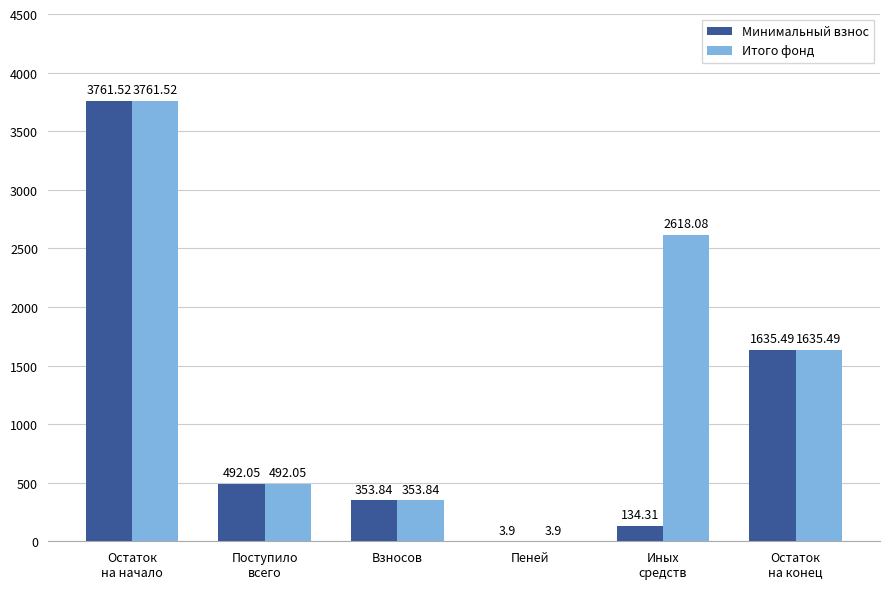

How many groups of bars are there?

6